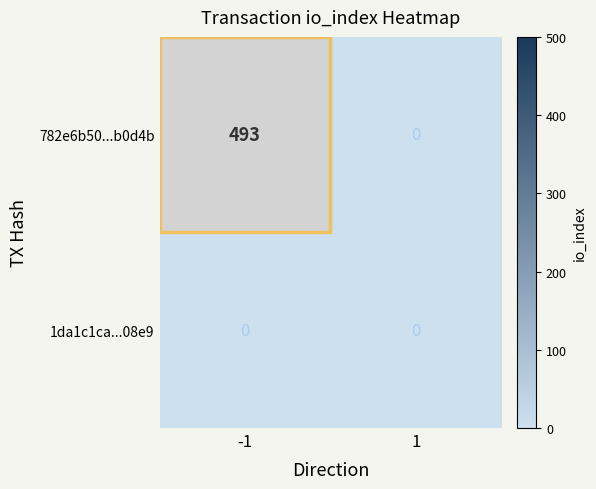

Which series has the largest range (max minus min)?

782e6b50...b0d4b